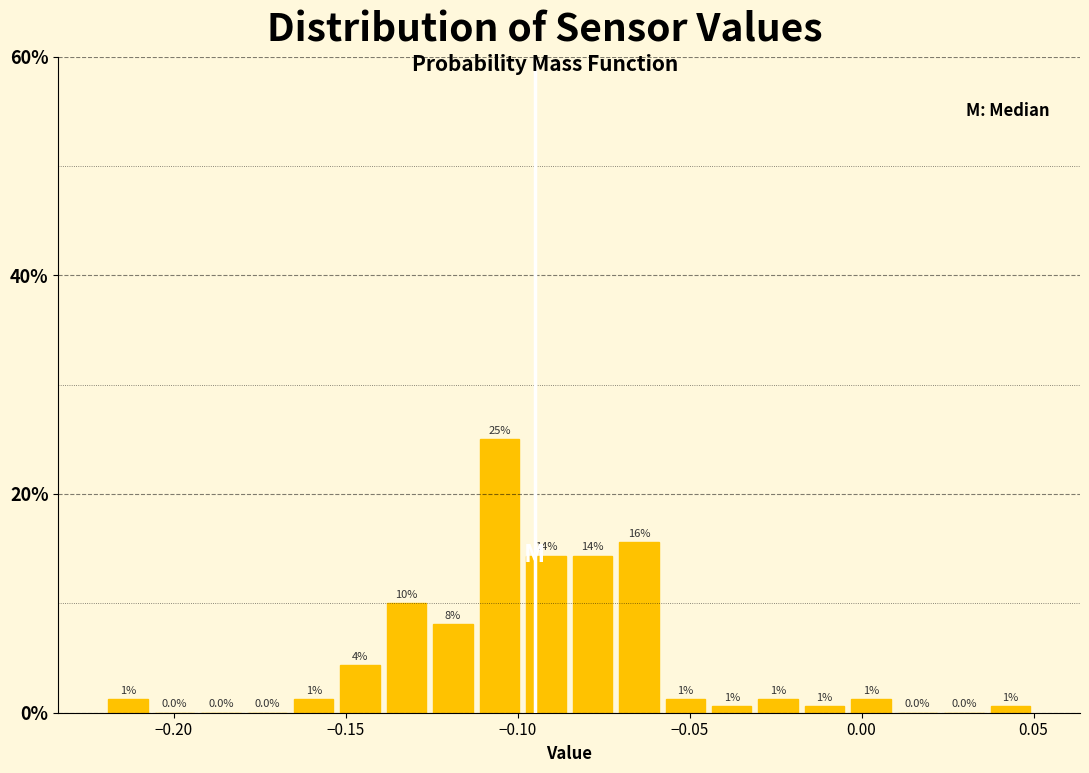

Around what value on the x-axis is the tallest bar? Give the approximate position of its centre, as read against the axis.

-0.105